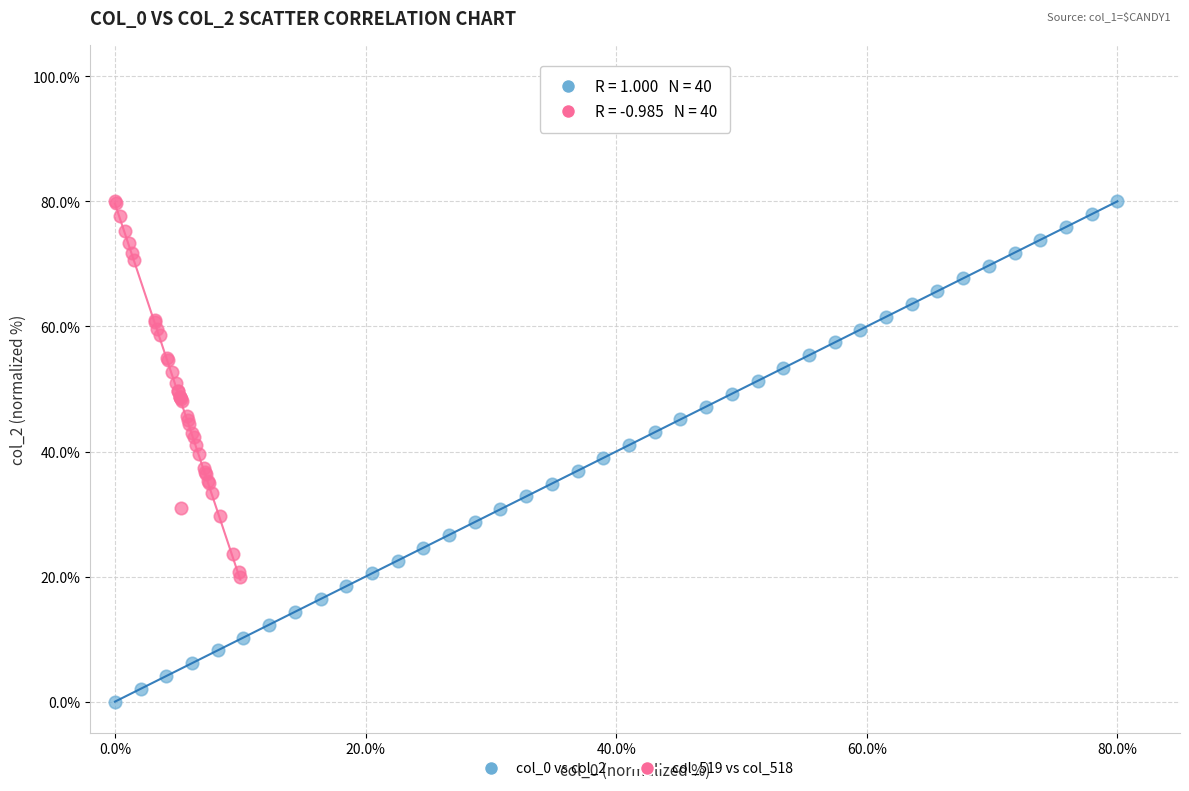

Which series reaches the minimum Y coordinate?

col_0 vs col_2